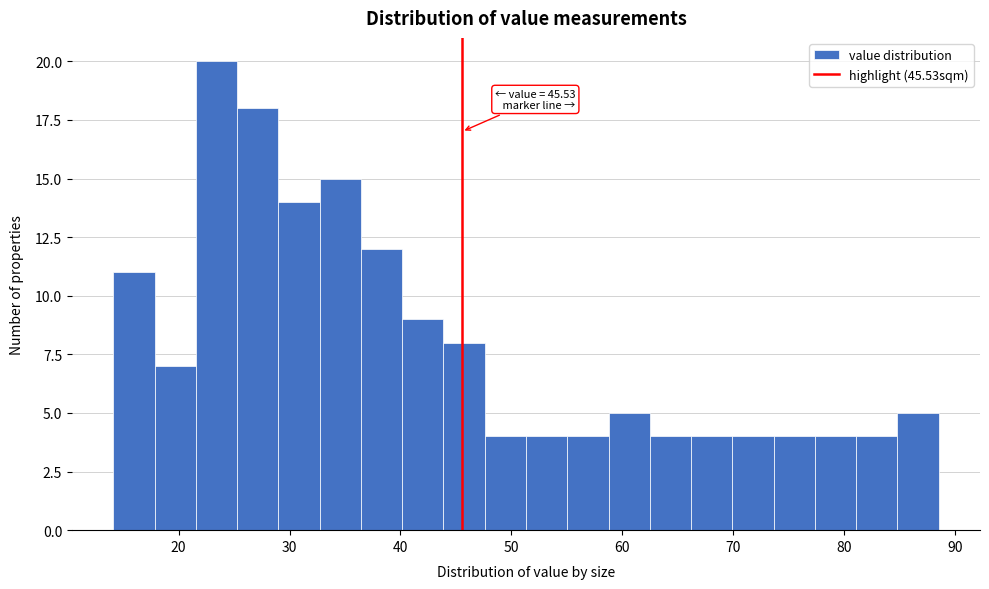

Read against the x-axis, roughly where is the centre of the tallest bar?

23